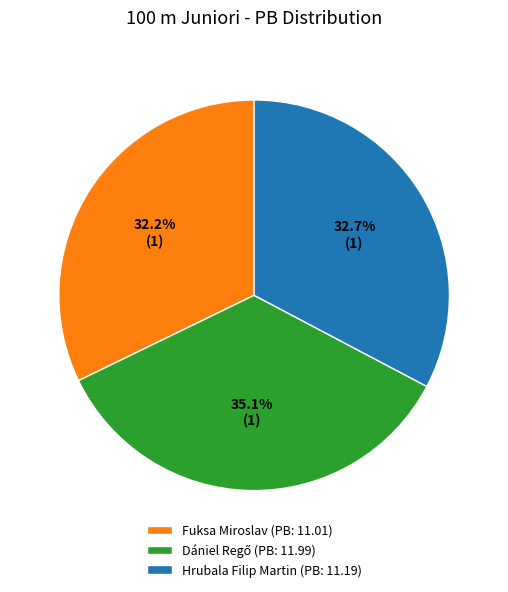

What is the smallest slice in the pie chart?

Fuksa Miroslav